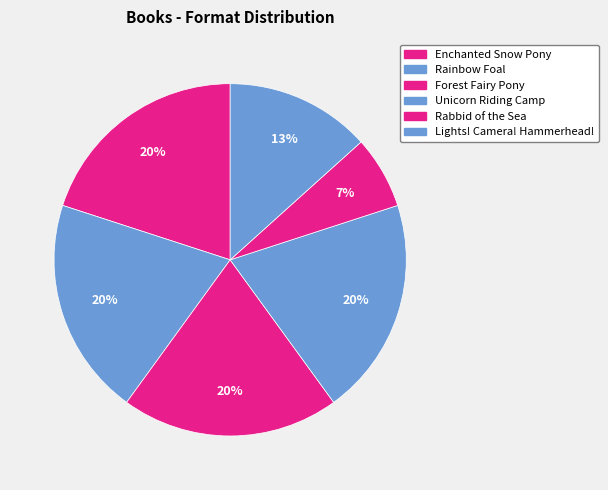

The Lights! Camera! Hammerhead! slice represents 13% of the pie. True or false?

True